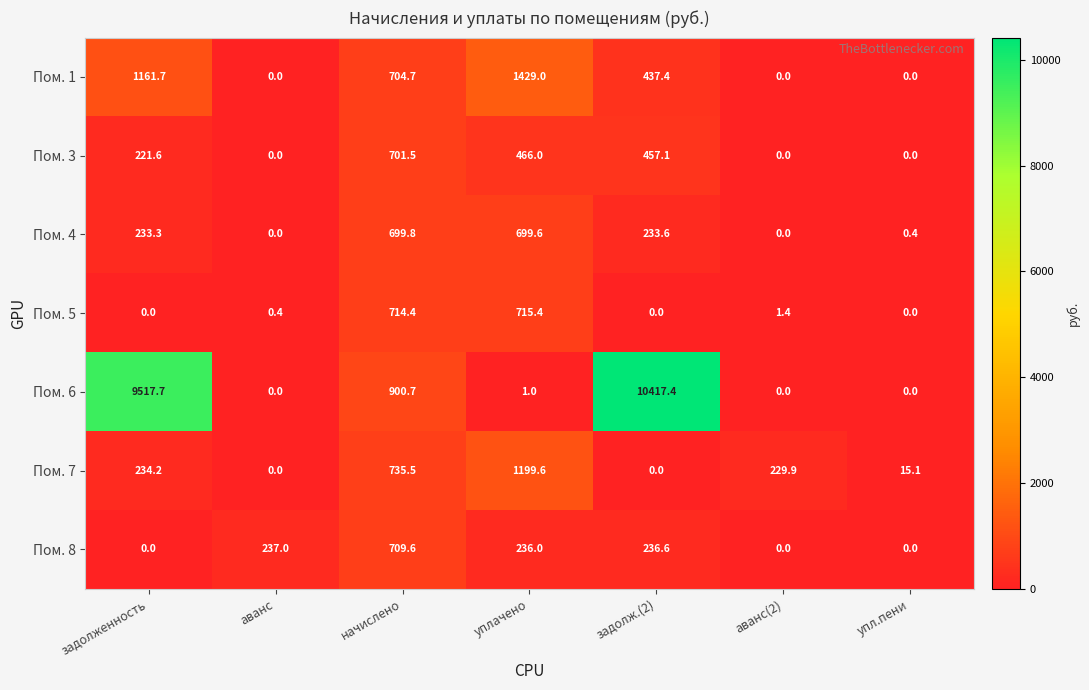

Which series changed the most between аванс and уплачено?

Пом. 1